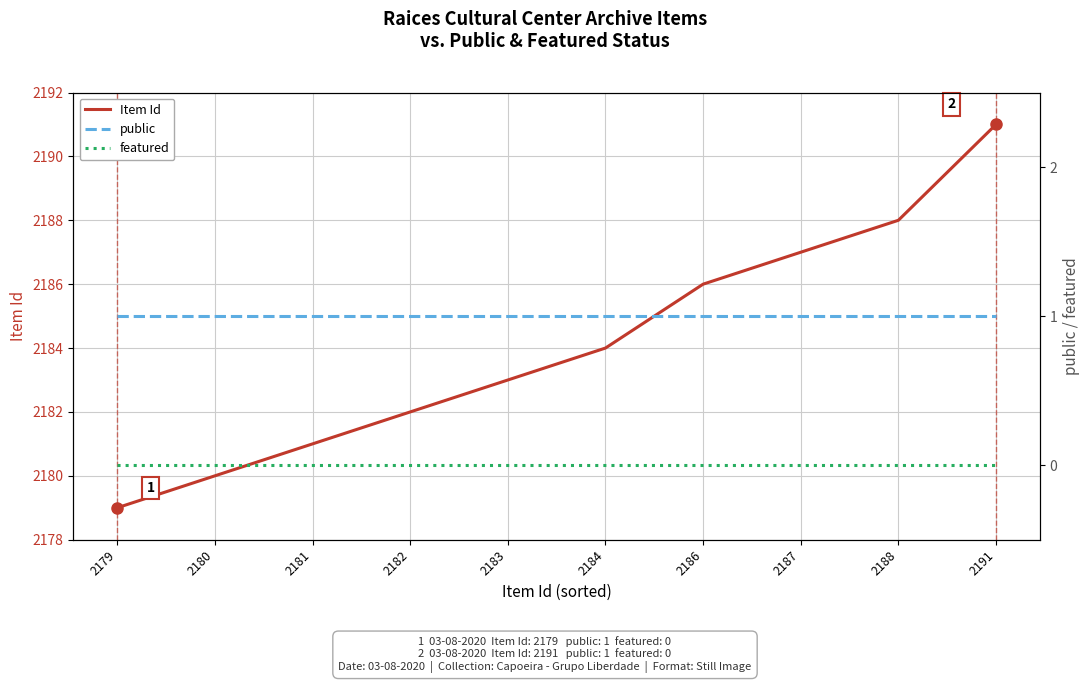

Reading left to right, what are all the values shown in this chart?

Item Id: 2179=2179	2180=2180	2181=2181	2182=2182	2183=2183	2184=2184	2186=2186	2187=2187	2188=2188	2191=2191
public: 2179=1	2180=1	2181=1	2182=1	2183=1	2184=1	2186=1	2187=1	2188=1	2191=1
featured: 2179=0	2180=0	2181=0	2182=0	2183=0	2184=0	2186=0	2187=0	2188=0	2191=0